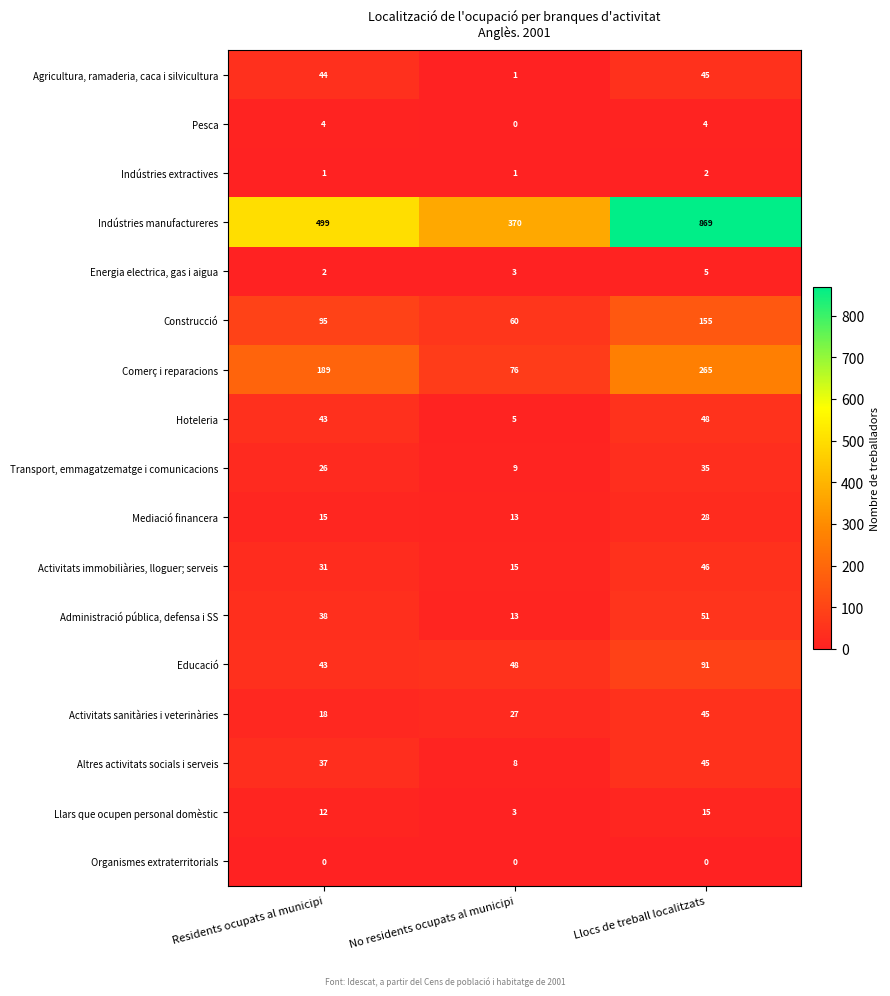

At which category is the sum across all series the highest?

Llocs de treball localitzats